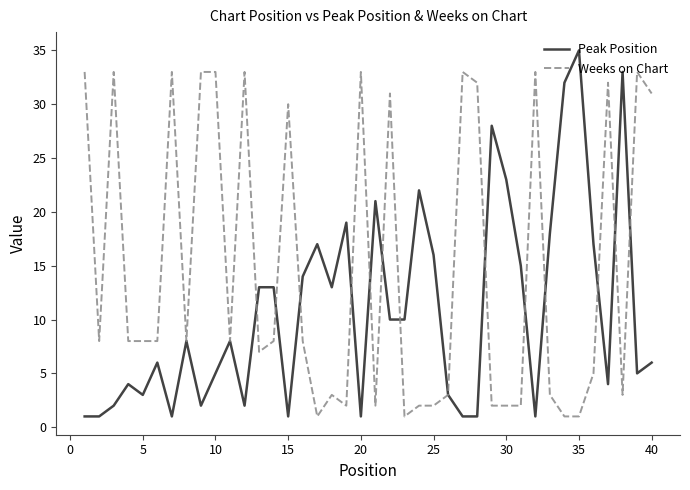

What is the difference between the maximum and second lowest values in the Weeks on Chart series?

32